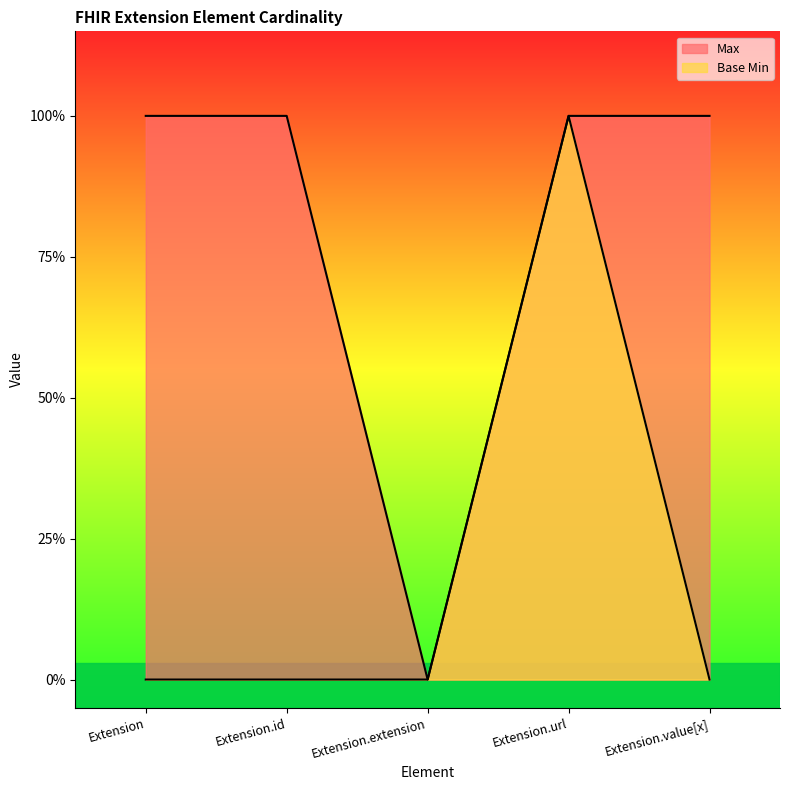

What position from the left is Extension.value[x]?

5